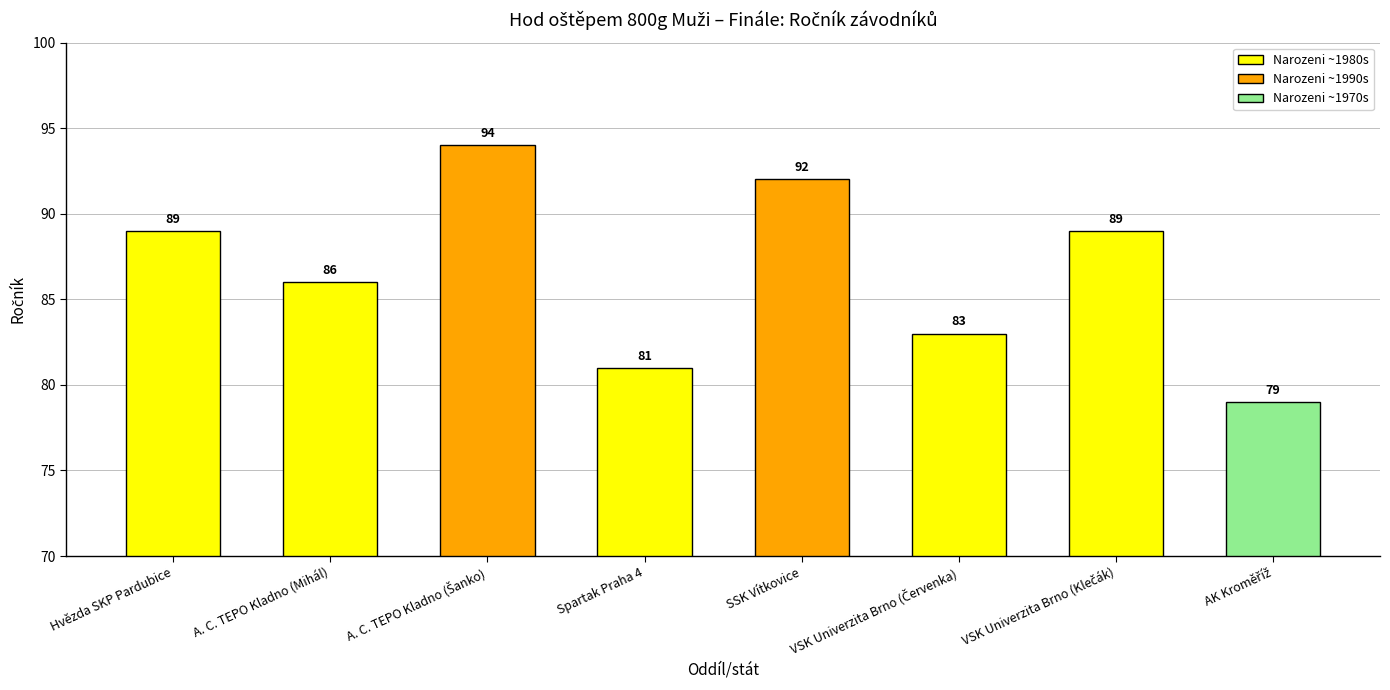

How many values are between 83 and 92?

5